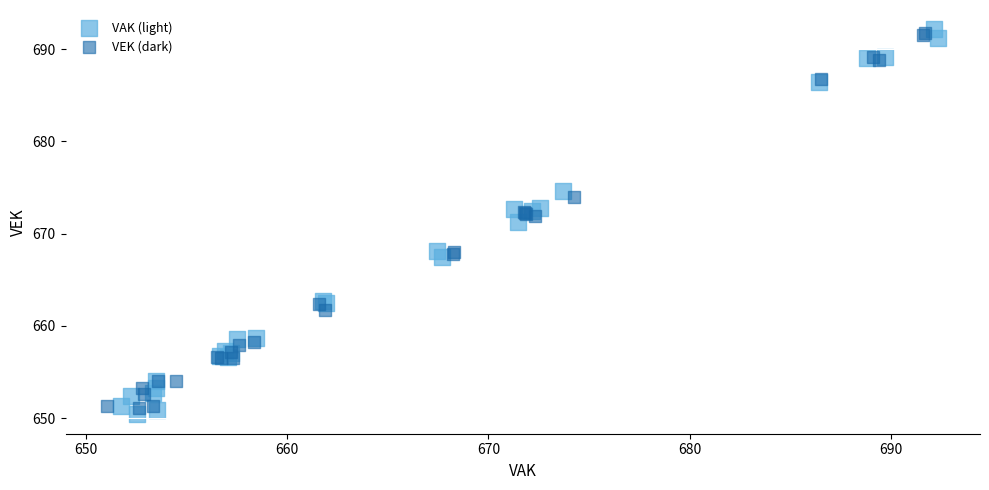

Which series has the largest Y range (max minus min)?

VAK (light)